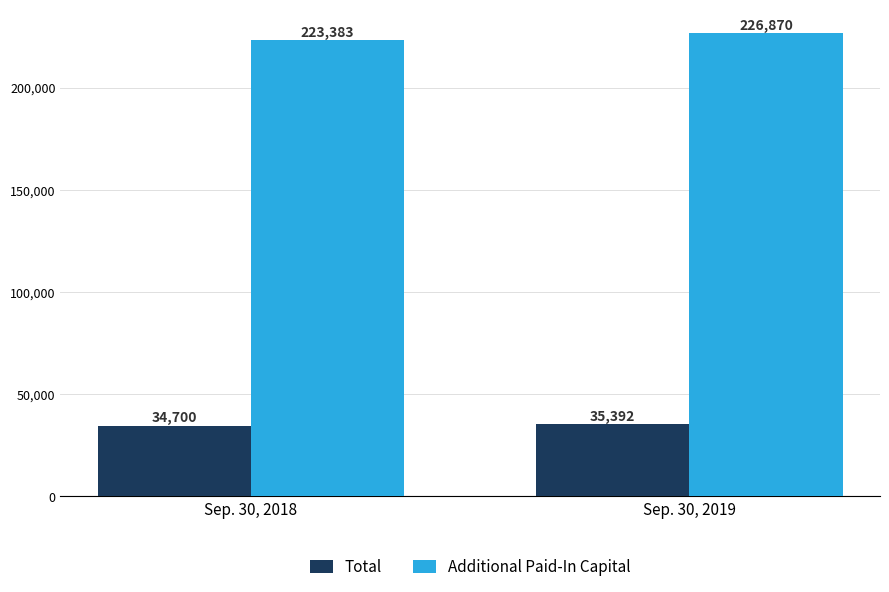

The Total series shows 35392 at Sep. 30, 2019. True or false?

True